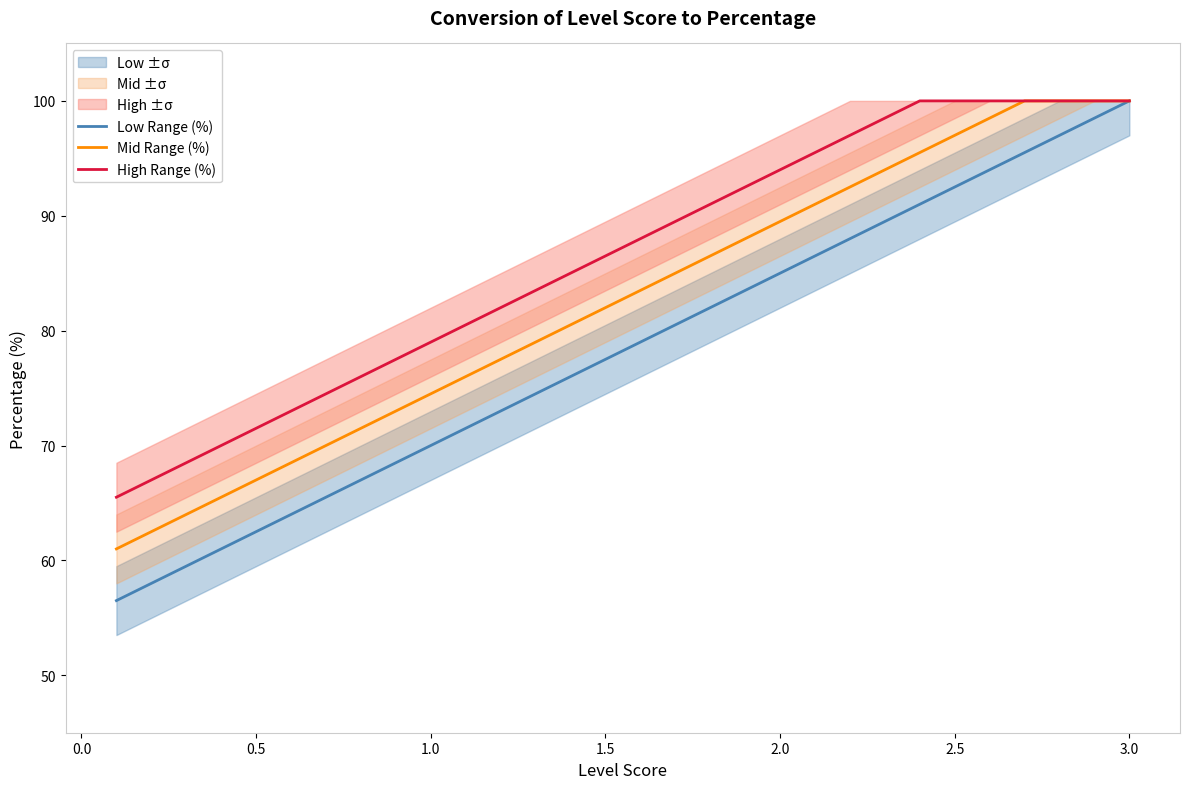

What is the lowest value of the Low Range (%) series?

56.5